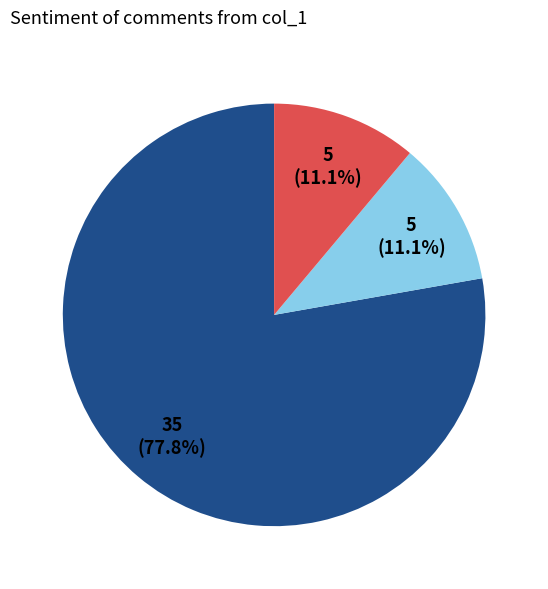

Is there a majority slice in this chart?

Yes